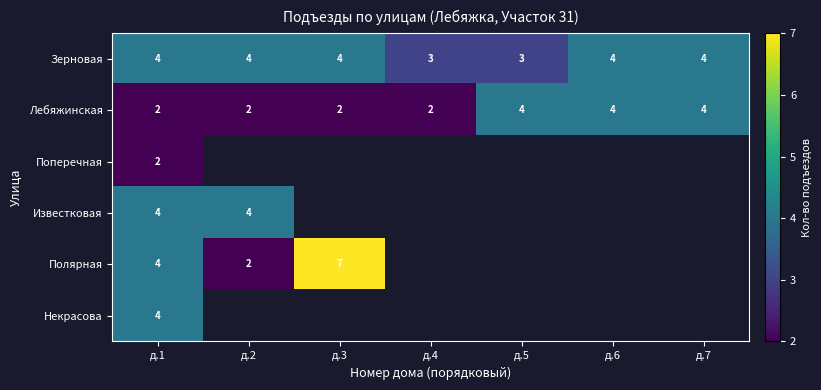

Is it true that Полярная equals 7 at д.3?

True